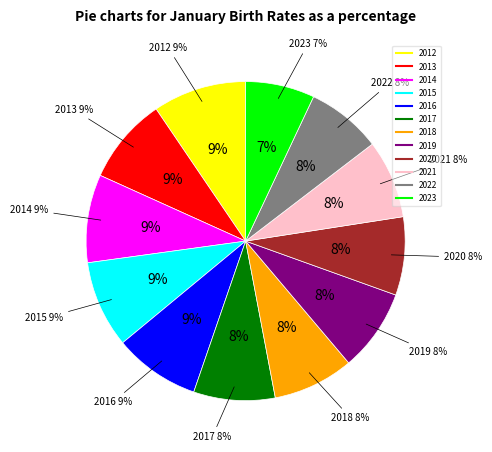

Rank the categories by value from lowest to highest.

2023, 2022, 2020, 2021, 2018, 2017, 2019, 2016, 2013, 2015, 2014, 2012